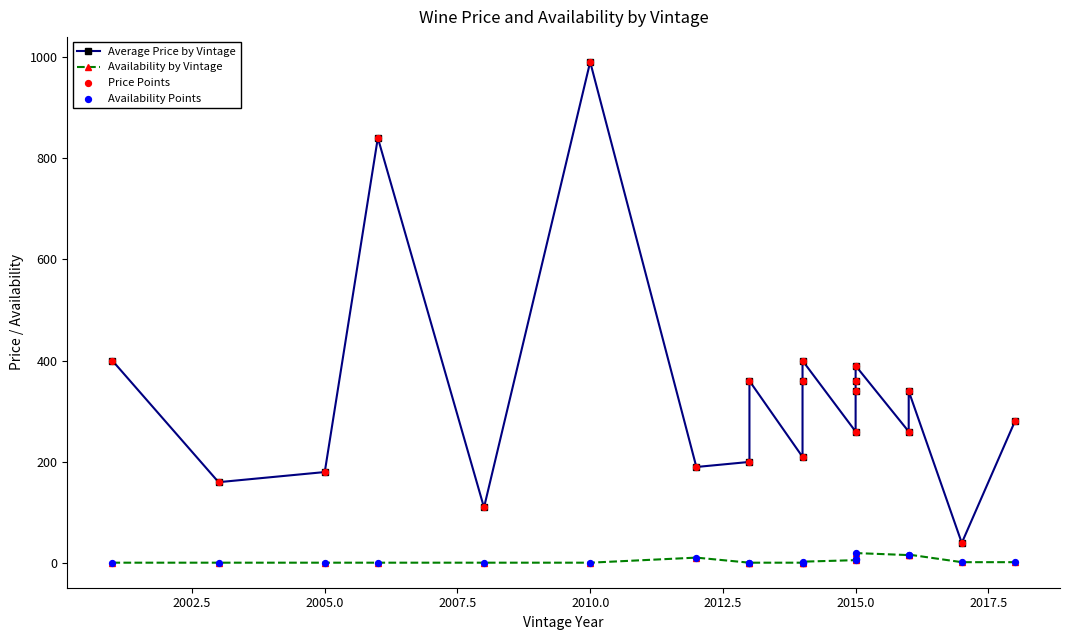

Which series contains the highest Y value?

Average Price by Vintage